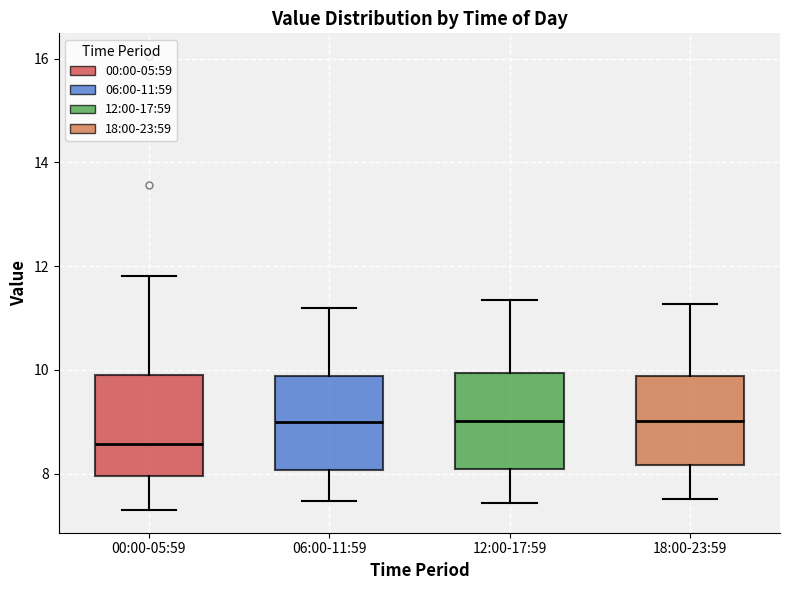

Reading left to right, read every box against the y-axis: the position of its median line, the range the box covers, and the ends of its whiskers. The values are not printed on the chart, so give them approximately, as read against the axis.

00:00-05:59: median 8.6, box 8.0 to 10.0, whiskers 7.4 to 11.8
06:00-11:59: median 9.0, box 8.0 to 9.8, whiskers 7.4 to 11.2
12:00-17:59: median 9.0, box 8.0 to 10.0, whiskers 7.4 to 11.4
18:00-23:59: median 9.0, box 8.2 to 9.8, whiskers 7.6 to 11.2